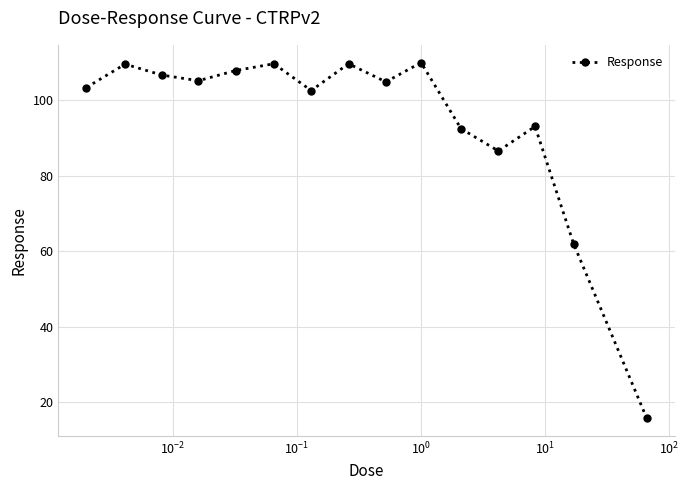

What is the value of the 5th point from the left?

107.9